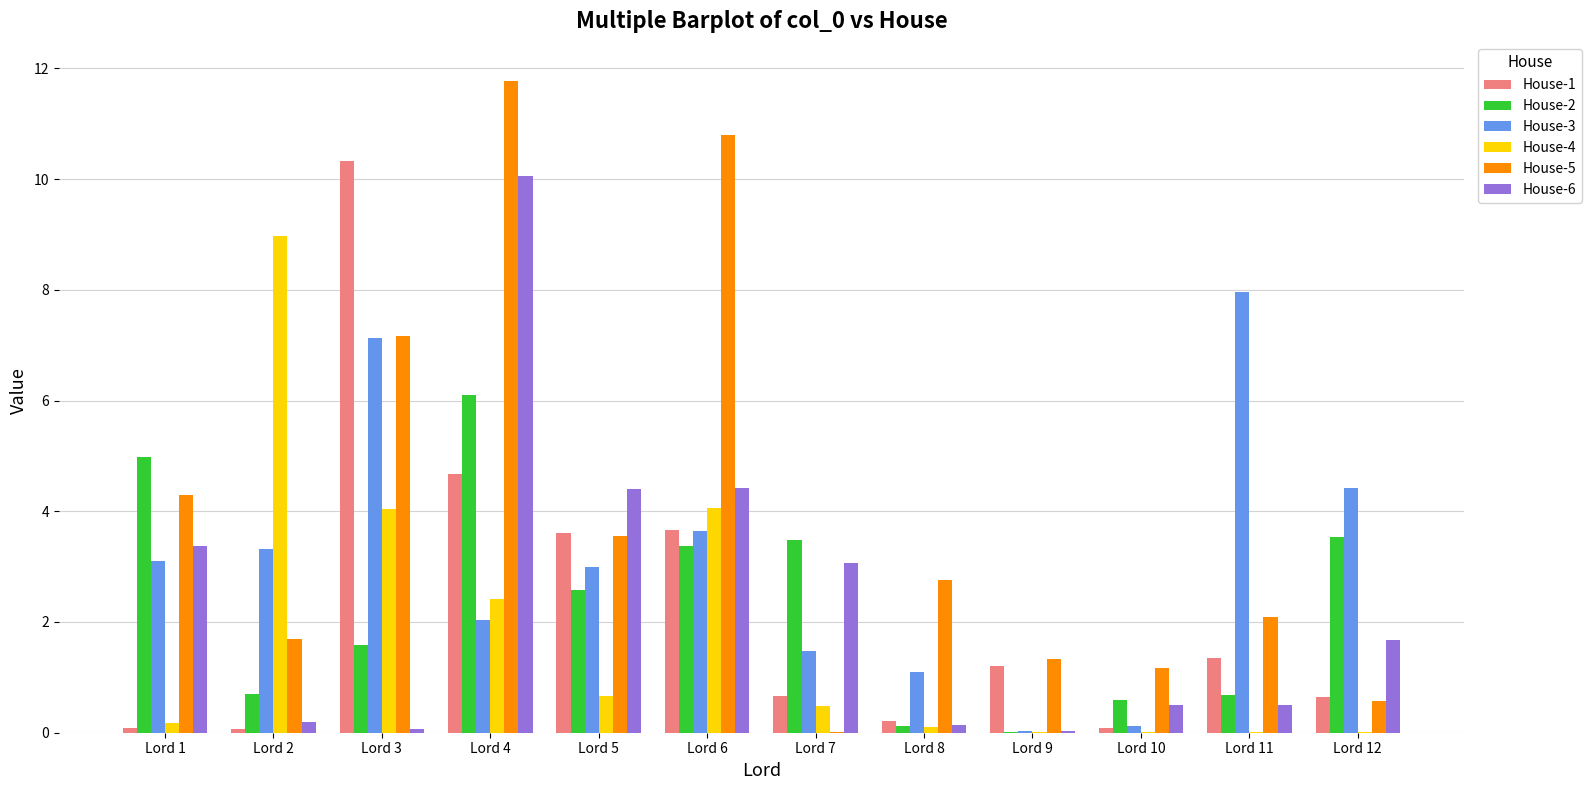

Which series changed the most between Lord 1 and Lord 11?

House-3